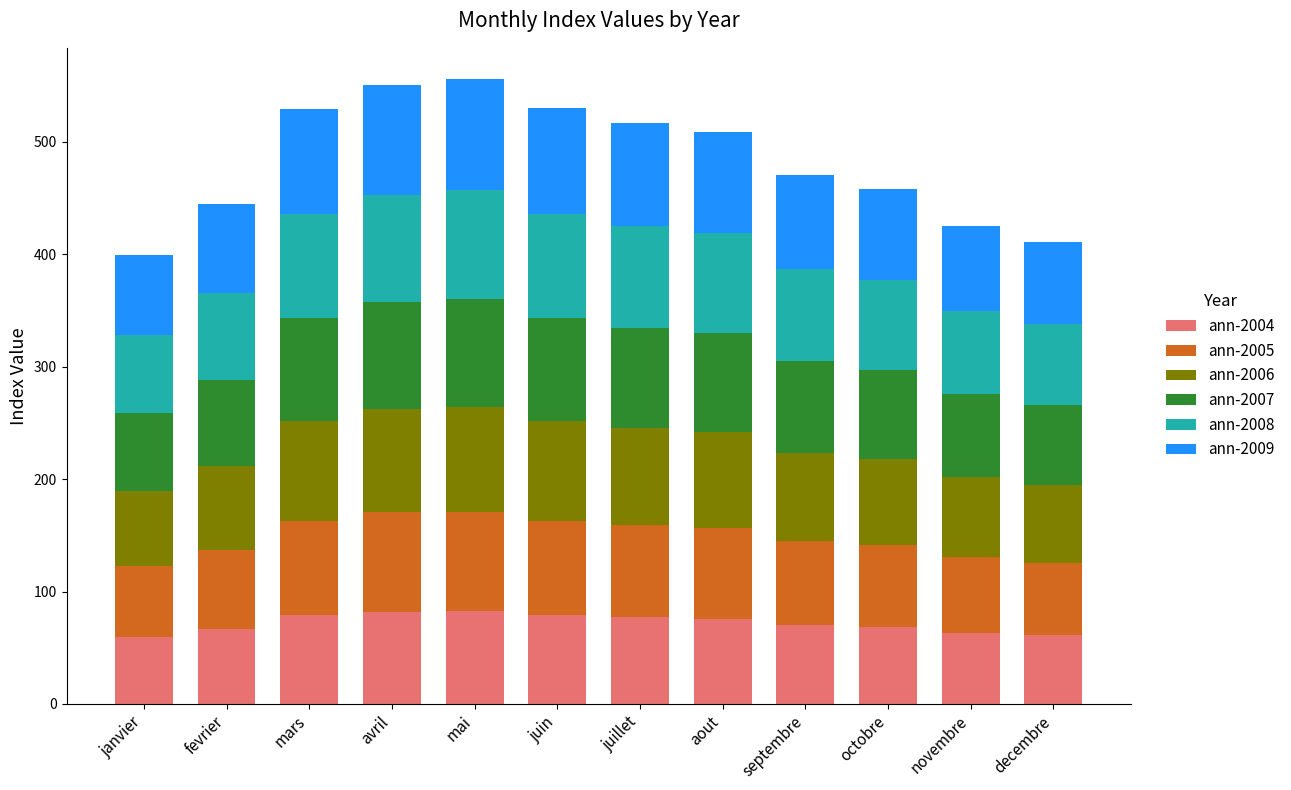

What is the total value across all series at fevrier?

444.7